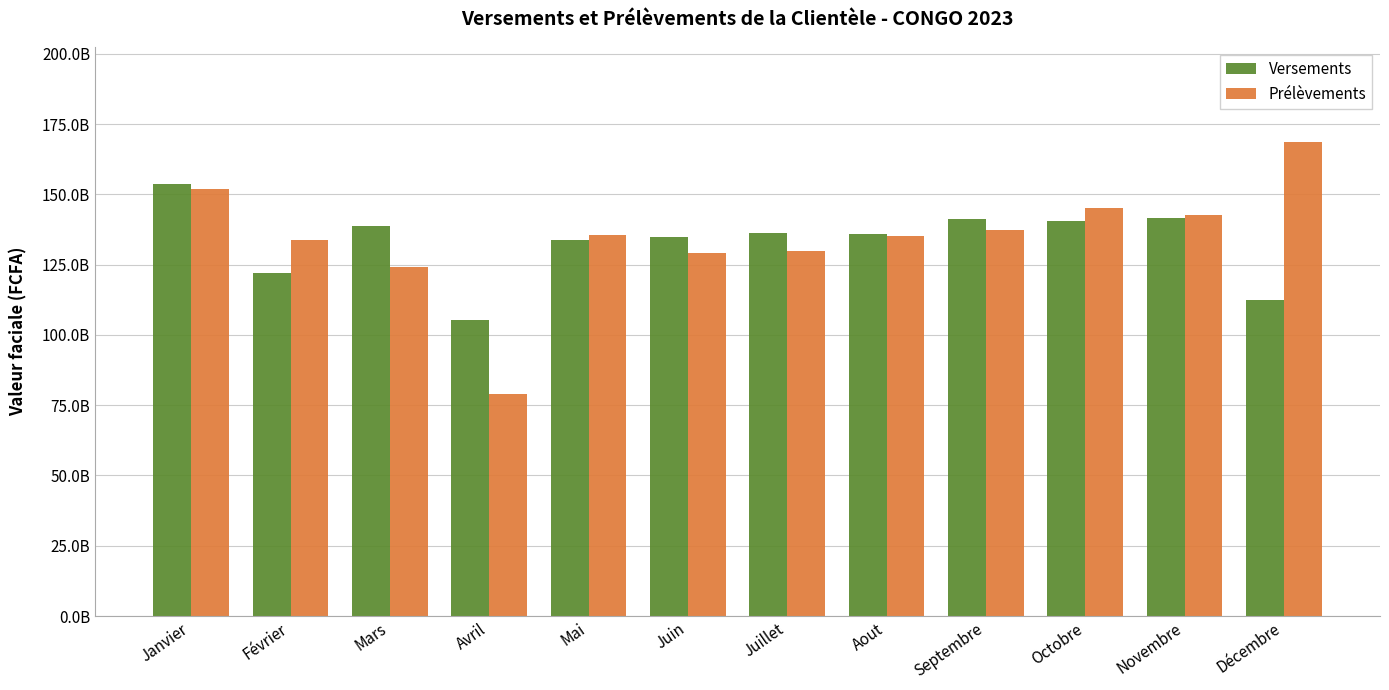

Reading right to left, list all the values displayed in this chart.

Versements: Décembre=112540591000	Novembre=141563619500	Octobre=140388504500	Septembre=141196828000	Aout=135794206000	Juillet=136313566500	Juin=134809892500	Mai=133896543000	Avril=105475515500	Mars=138597346500	Février=121899676500	Janvier=153590104500
Prélèvements: Décembre=168634048000	Novembre=142733830500	Octobre=144987002500	Septembre=137313413000	Aout=135244225000	Juillet=129854973500	Juin=129023523500	Mai=135670223000	Avril=78846031500	Mars=124059297000	Février=133687299500	Janvier=152064983500